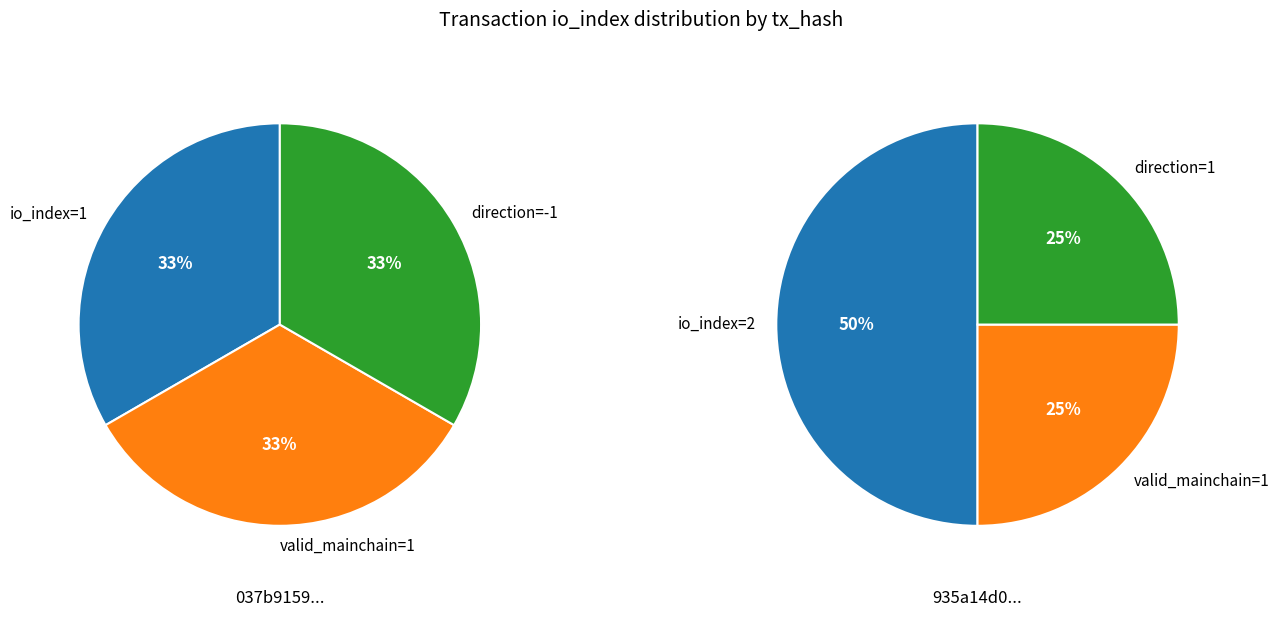

Do 1 and 0 together represent more than half of the pie?

Yes